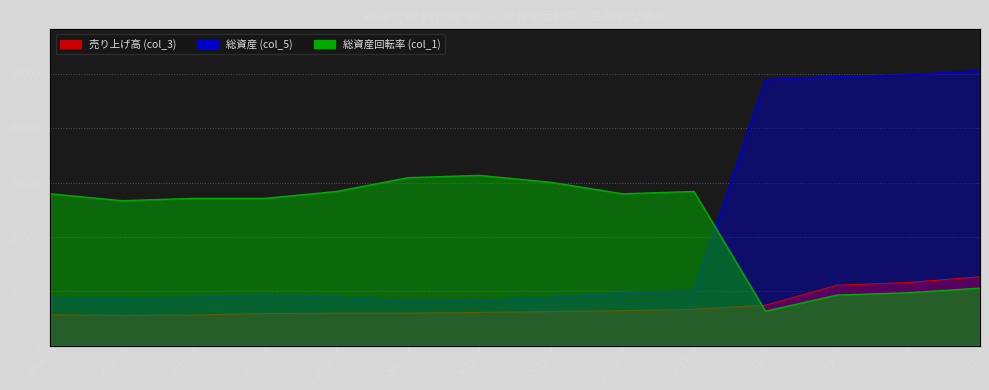

Reading left to right, what are all the values shown in this chart?

売り上げ高 (col_3): 2008=5710.0	2009=5531.0	2010=5636.0	2011=5903.0	2012=5995.0	2013=5997.0	2014=6121.0	2015=6282.0	2016=6440.0	2017=6690.0	2018=7442.0	2019=11120.0	2020=11618.0	2021=12683.0
総資産 (col_5): 2008=8638.0	2009=8776.0	2010=8859.0	2011=9283.0	2012=8928.0	2013=8201.0	2014=8273.0	2015=8869.0	2016=9791.0	2017=10022.0	2018=48918.0	2019=49518.0	2020=49779.0	2021=50598.0
総資産回転率 (col_1): 2008=26715.7	2009=25501.4	2010=25906.2	2011=25906.2	2012=27120.5	2013=29549.2	2014=29954.0	2015=28739.7	2016=26715.7	2017=27120.5	2018=6071.8	2019=8905.2	2020=9310.0	2021=10119.6